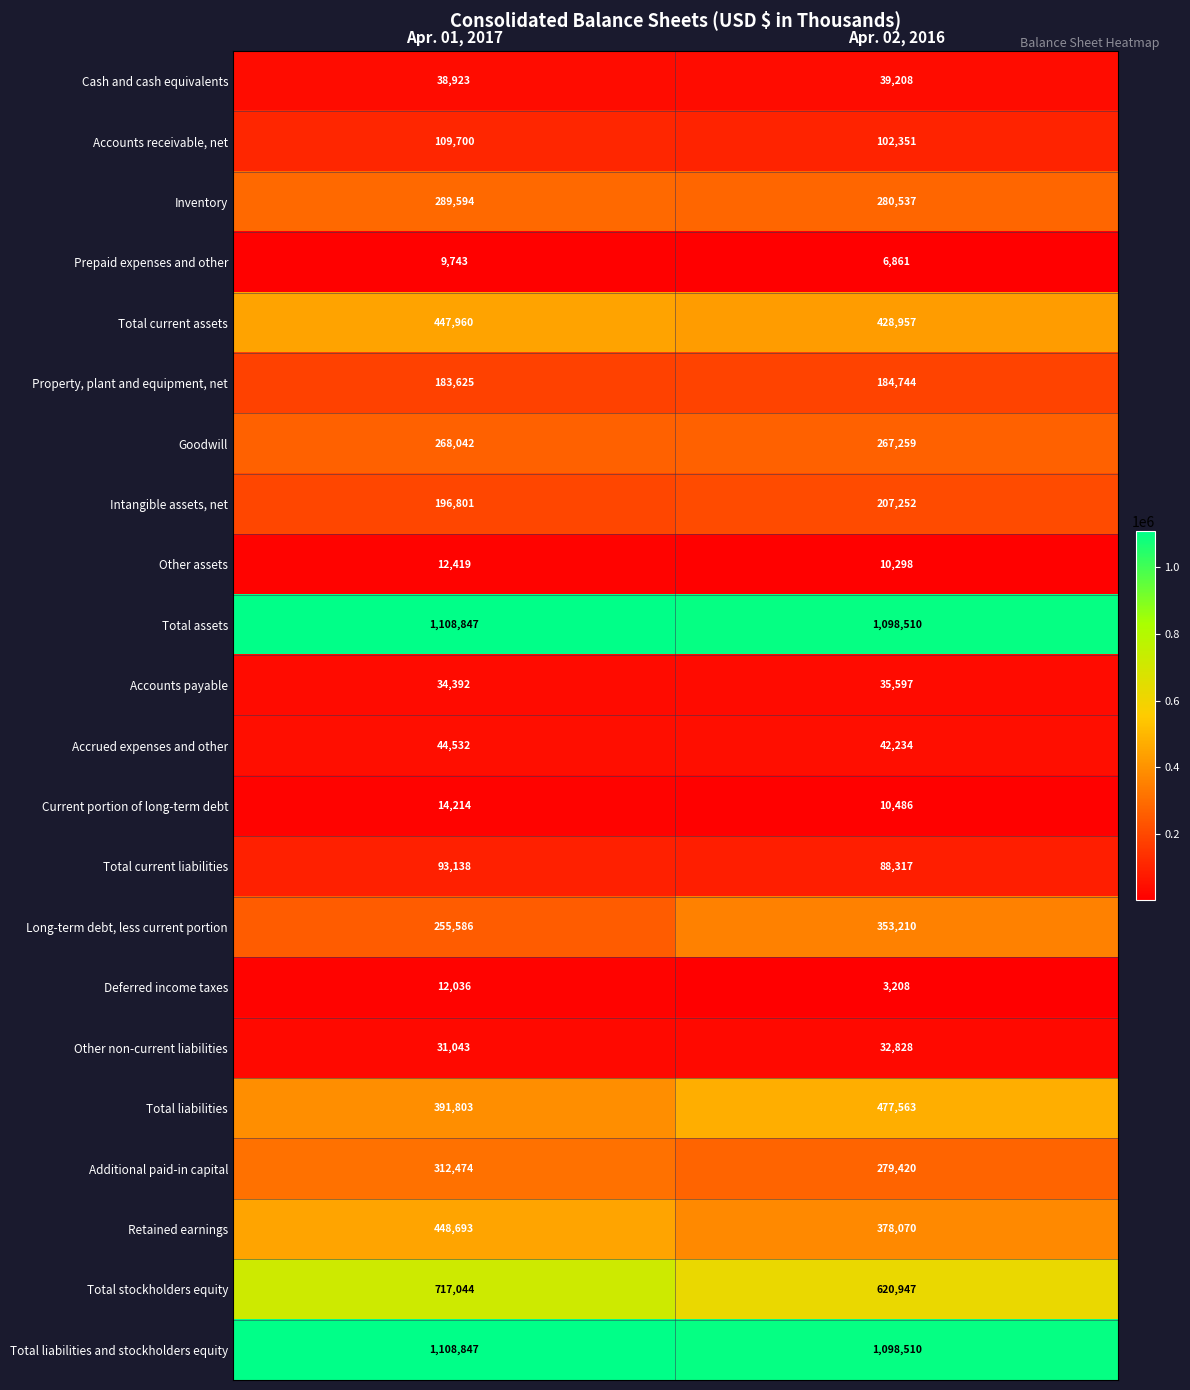

What is the minimum value shown in the chart?

3208